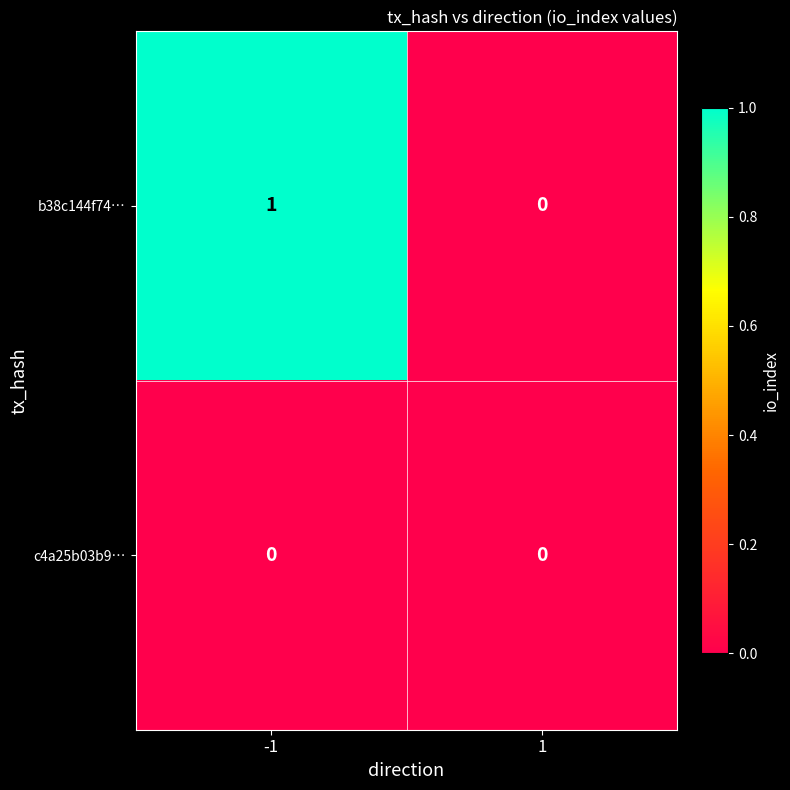

The value of c4a25b03b9… at -1 is 0. True or false?

True